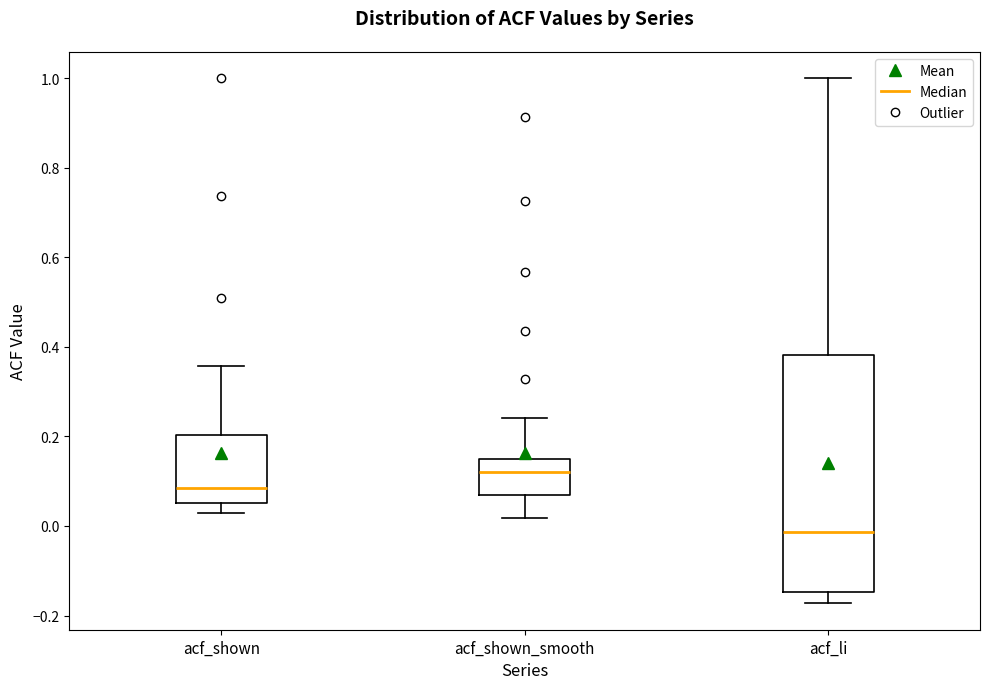

Which box's median line is the highest?

acf_shown_smooth